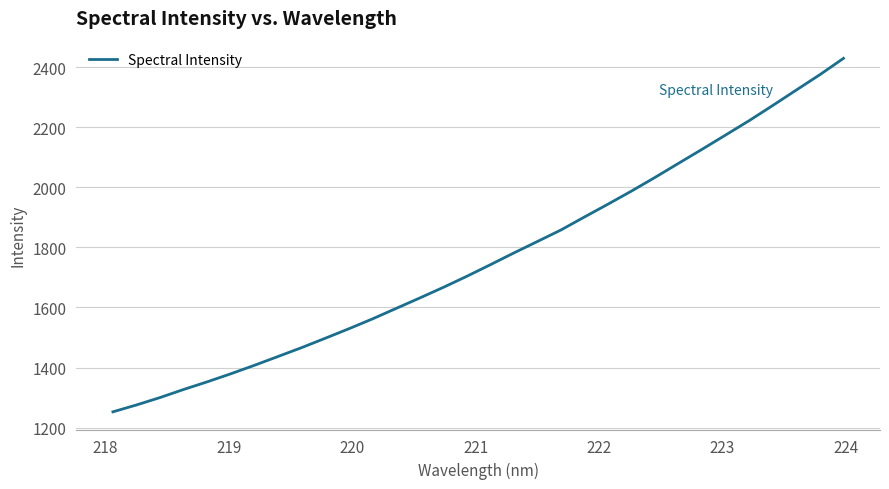

What is the difference between the maximum and minimum values?

1176.5